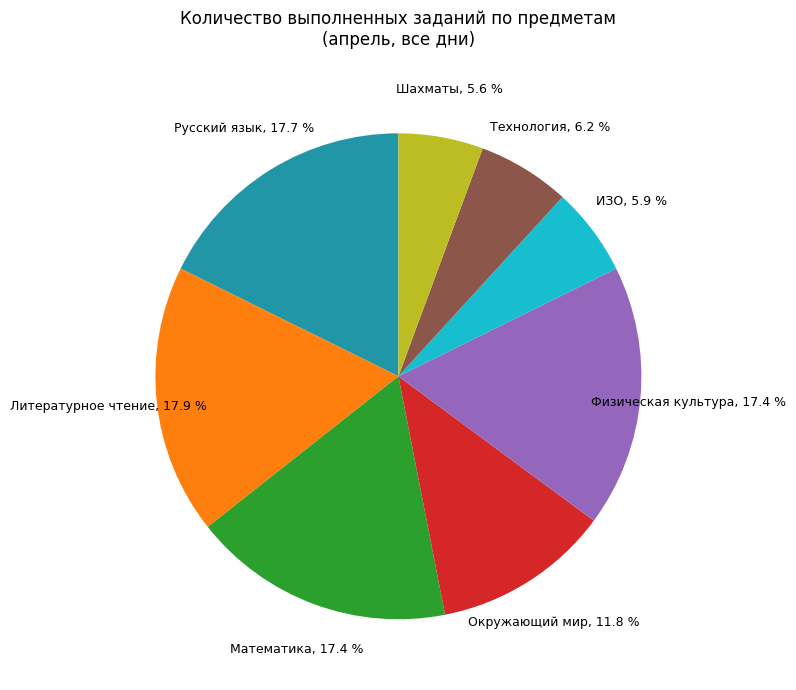

Is there any slice that represents more than half of the pie?

No